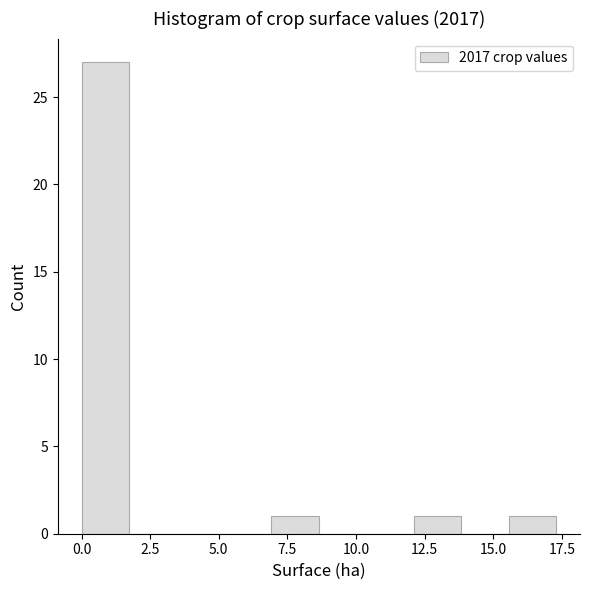

Around what value on the x-axis is the tallest bar? Give the approximate position of its centre, as read against the axis.

1.0